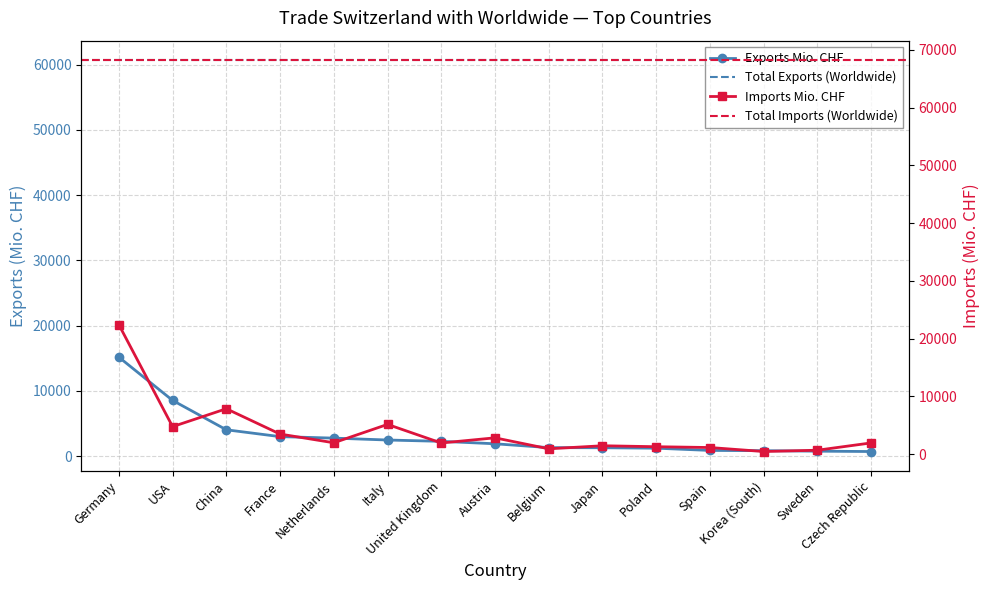

At which label is Imports Mio. CHF closest to 11418?

China